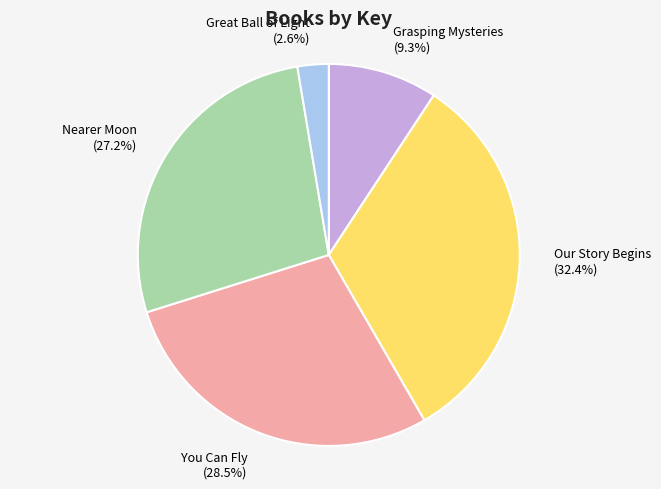

Does any single category account for the majority?

No